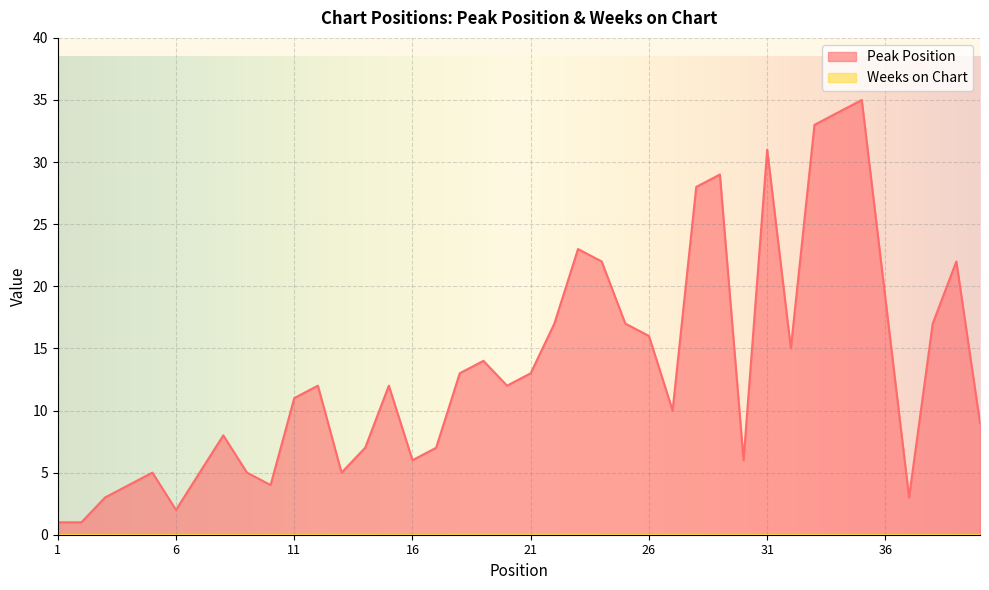

List the labels in order of value, smallest first.

1, 2, 6, 3, 37, 4, 10, 5, 7, 9, 13, 16, 30, 14, 17, 8, 40, 27, 11, 12, 15, 20, 18, 21, 19, 32, 26, 22, 25, 38, 36, 24, 39, 23, 28, 29, 31, 33, 34, 35